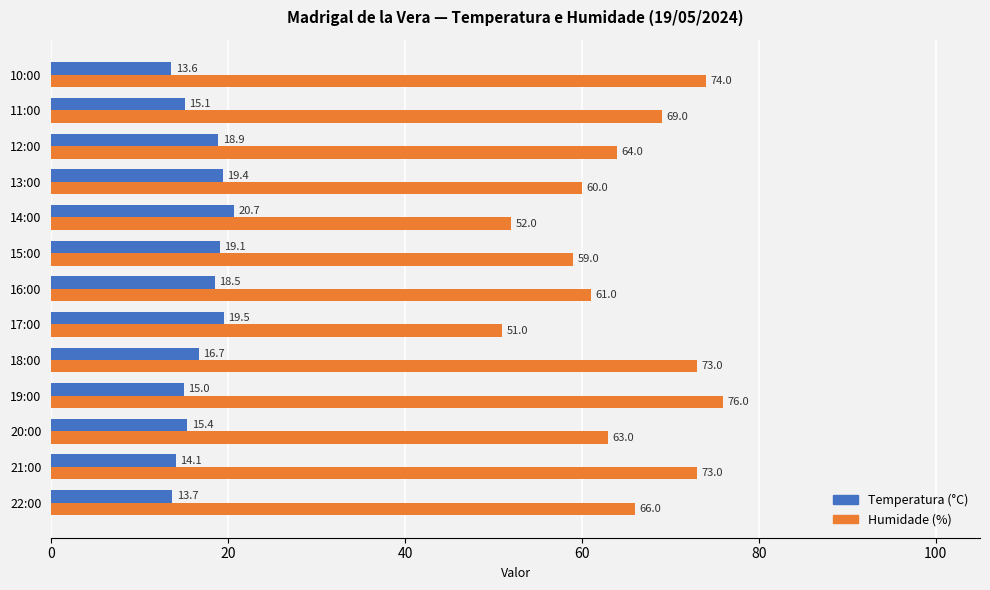

List the labels in order of Temperatura (°C) value, smallest first.

10:00, 22:00, 21:00, 19:00, 11:00, 20:00, 18:00, 16:00, 12:00, 15:00, 13:00, 17:00, 14:00